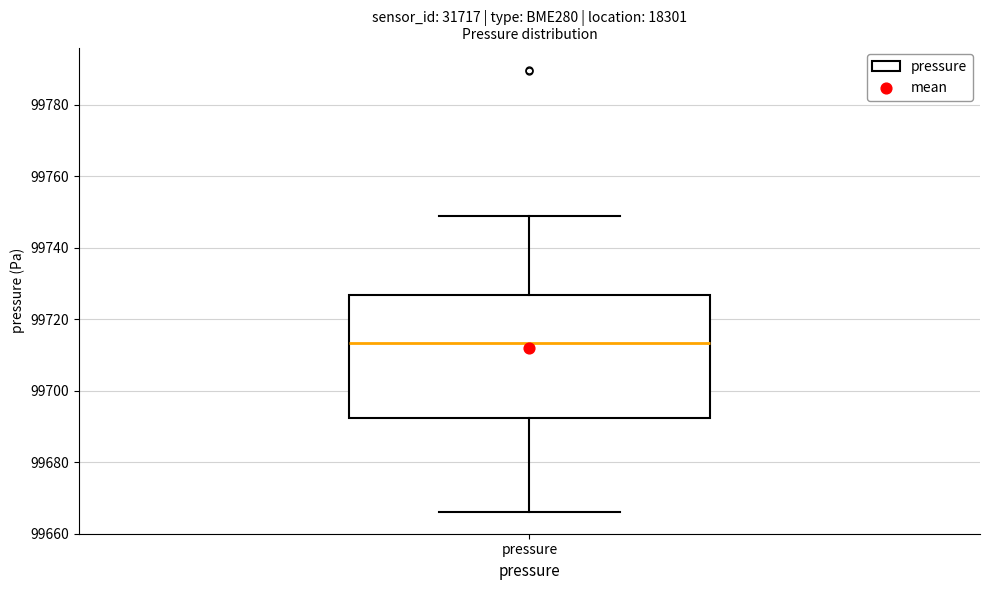

Transcribe this box plot: give where the median line is, the range the box spans, and where the two whiskers end, as read against the y-axis. The values are not printed on the chart, so give them approximately, as read against the axis.

median 99714, box 99692 to 99726, whiskers 99666 to 99748